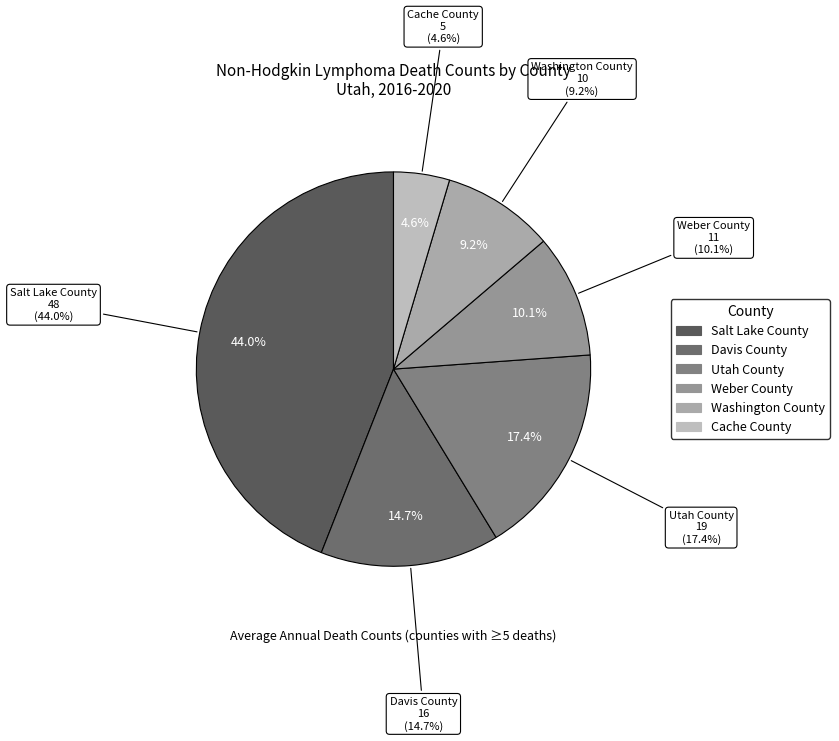

Which category has the smallest portion of the pie?

Cache County